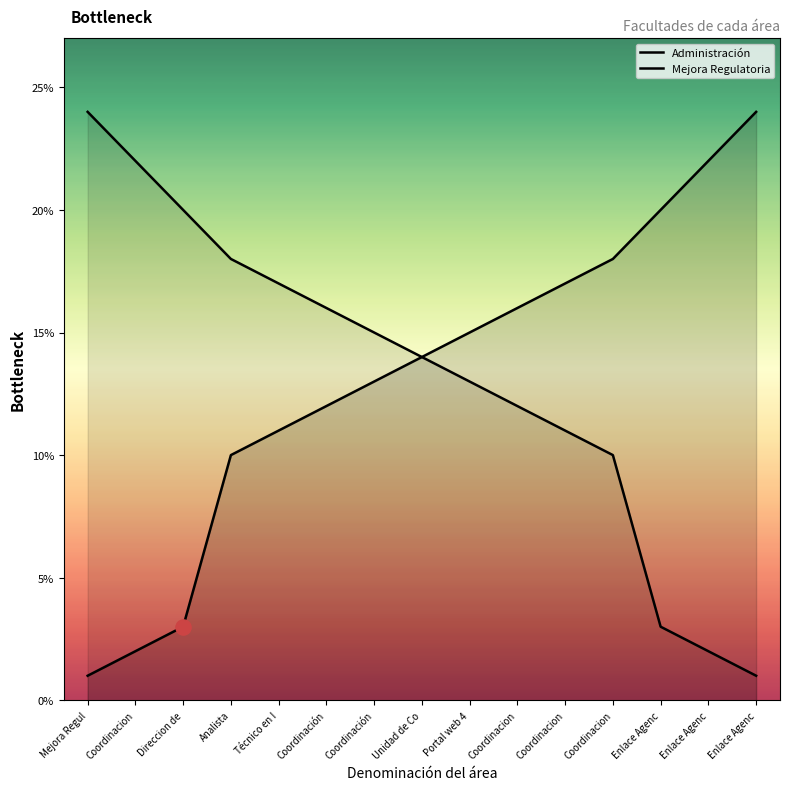

Which series has the largest total across all categories?

Administración